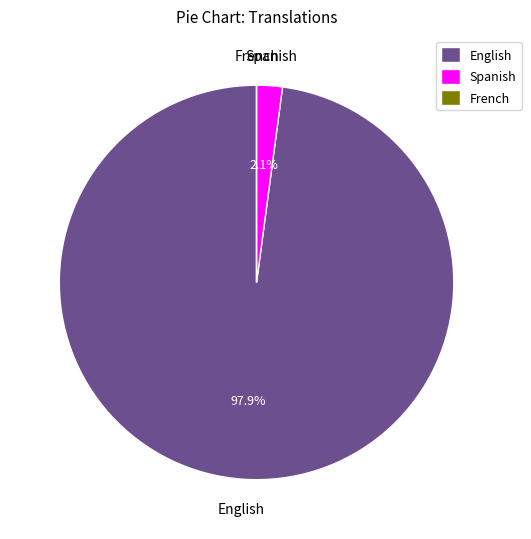

Is the sum of Spanish and English greater than half?

Yes